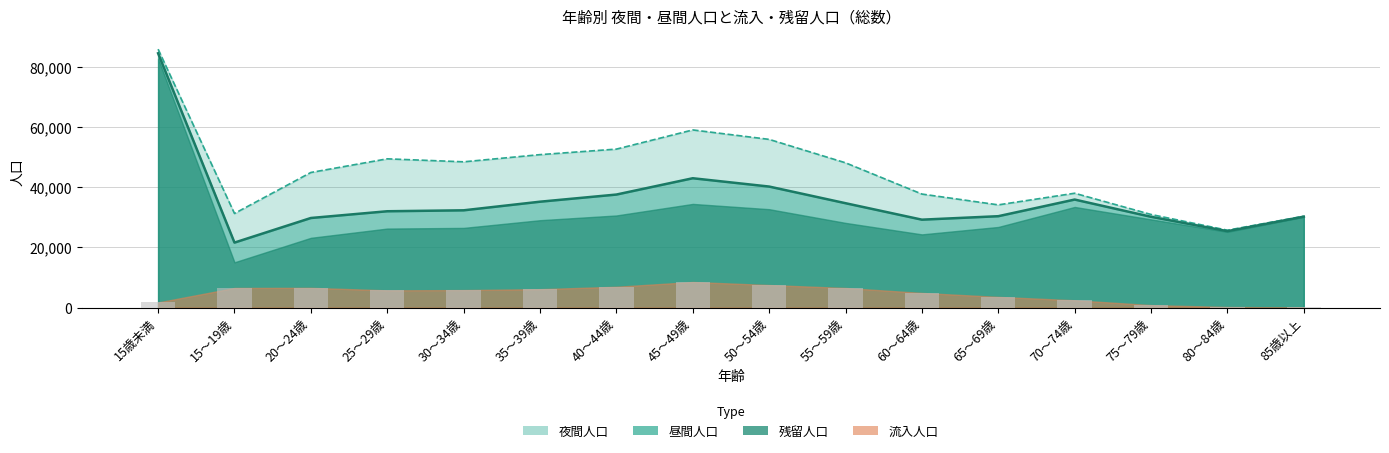

How many bars are there in each group?

3